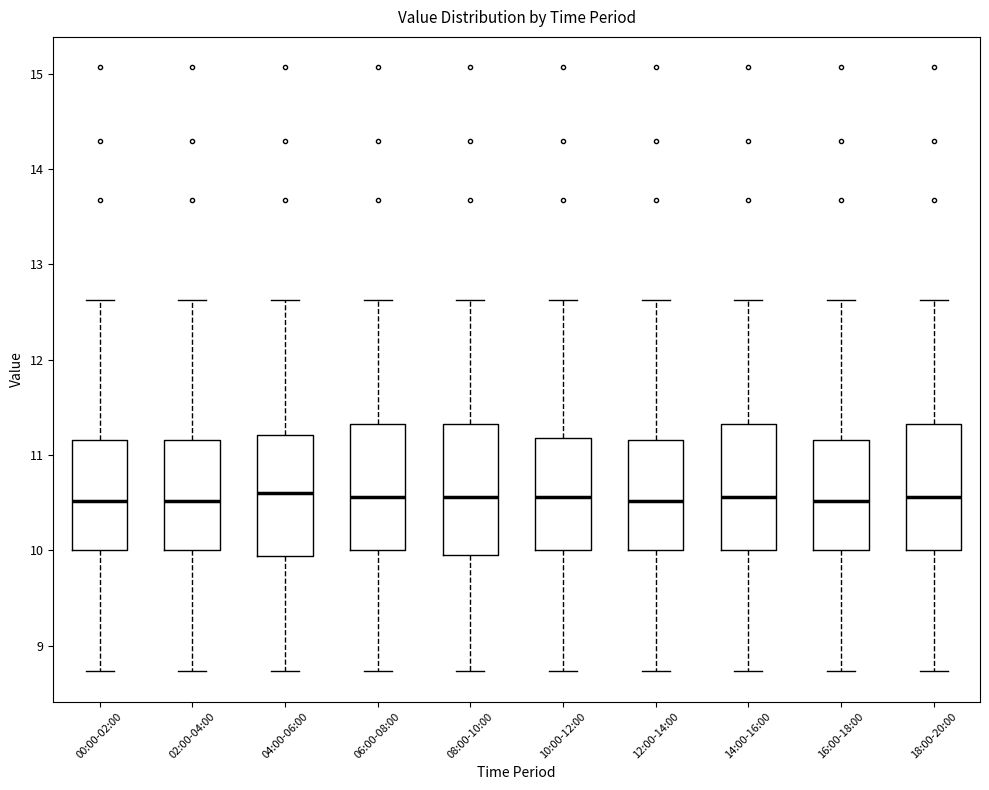

Reading left to right, transcribe this box plot: for each box, give where its median line is, the range the box spans, and where its two whiskers end, as read against the y-axis. The values are not printed on the chart, so give them approximately, as read against the axis.

00:00-02:00: median 10.5, box 10.0 to 11.2, whiskers 8.7 to 12.6
02:00-04:00: median 10.5, box 10.0 to 11.2, whiskers 8.7 to 12.6
04:00-06:00: median 10.6, box 9.9 to 11.2, whiskers 8.7 to 12.6
06:00-08:00: median 10.6, box 10.0 to 11.3, whiskers 8.7 to 12.6
08:00-10:00: median 10.6, box 10.0 to 11.3, whiskers 8.7 to 12.6
10:00-12:00: median 10.6, box 10.0 to 11.2, whiskers 8.7 to 12.6
12:00-14:00: median 10.5, box 10.0 to 11.2, whiskers 8.7 to 12.6
14:00-16:00: median 10.6, box 10.0 to 11.3, whiskers 8.7 to 12.6
16:00-18:00: median 10.5, box 10.0 to 11.2, whiskers 8.7 to 12.6
18:00-20:00: median 10.6, box 10.0 to 11.3, whiskers 8.7 to 12.6